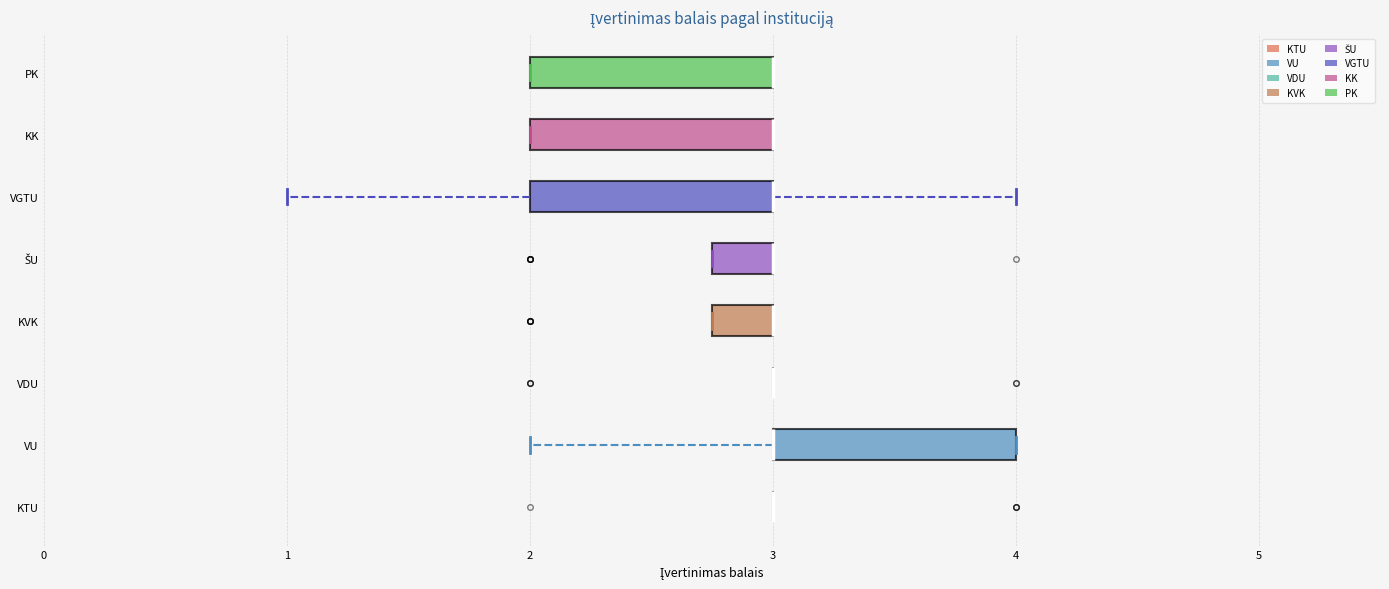

Reading bottom to top, read every box against the x-axis: the position of its median line, the range the box covers, and the ends of its whiskers. The values are not printed on the chart, so give them approximately, as read against the axis.

KTU: box collapsed to a line at 3.0, whiskers 3.0 to 3.0
VU: median 3.0 (drawn on the box's left edge), box 3.0 to 4.0, whiskers 2.0 to 4.0
VDU: box collapsed to a line at 3.0, whiskers 3.0 to 3.0
KVK: median 3.0 (drawn on the box's right edge), box 2.8 to 3.0, whiskers 2.8 to 3.0
ŠU: median 3.0 (drawn on the box's right edge), box 2.8 to 3.0, whiskers 2.8 to 3.0
VGTU: median 3.0 (drawn on the box's right edge), box 2.0 to 3.0, whiskers 1.0 to 4.0
KK: median 3.0 (drawn on the box's right edge), box 2.0 to 3.0, whiskers 2.0 to 3.0
PK: median 3.0 (drawn on the box's right edge), box 2.0 to 3.0, whiskers 2.0 to 3.0